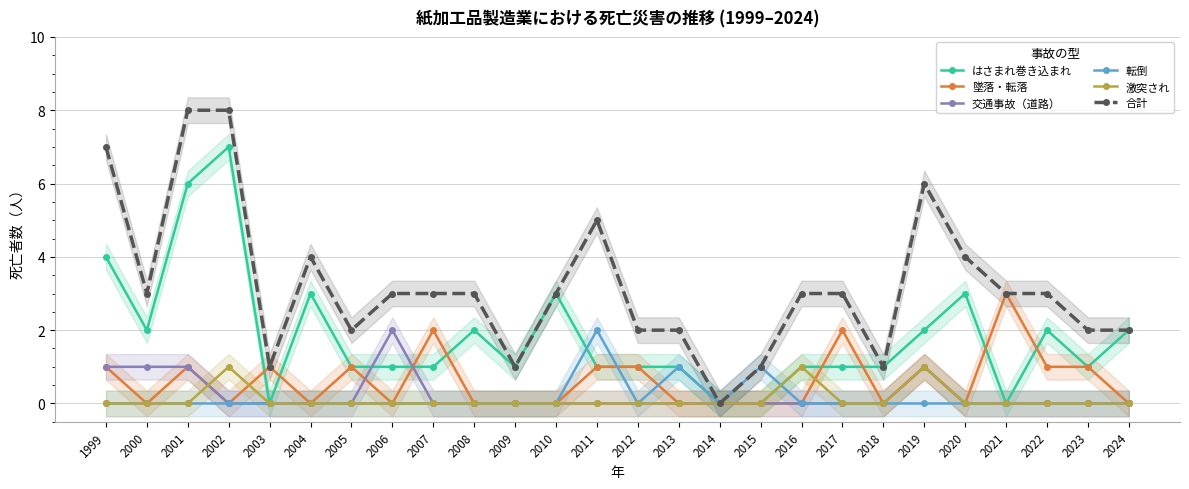

What are all the series names shown in the legend?

はさまれ巻き込まれ, 墜落・転落, 交通事故（道路）, 転倒, 激突され, 合計